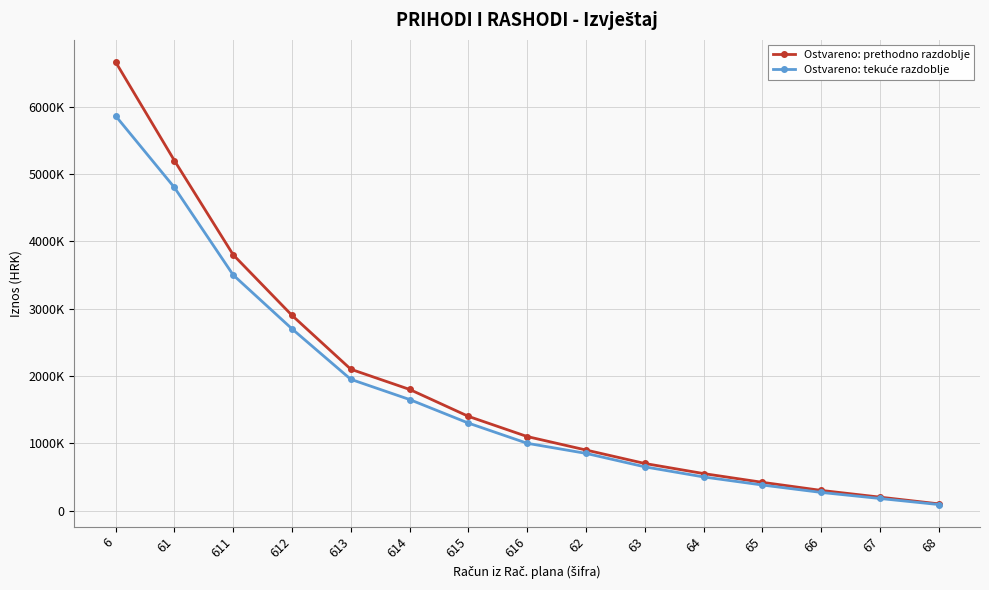

Reading right to left, what are all the values shown in this chart?

Ostvareno: prethodno razdoblje: 100000.0	200000.0	300000.0	420000.0	550000.0	700000.0	900000.0	1100000.0	1400000.0	1800000.0	2100000.0	2900000.0	3800000.0	5200000.0	6664421.0
Ostvareno: tekuće razdoblje: 90000.0	180000.0	270000.0	380000.0	500000.0	650000.0	850000.0	1000000.0	1300000.0	1650000.0	1950000.0	2700000.0	3500000.0	4800000.0	5864145.0